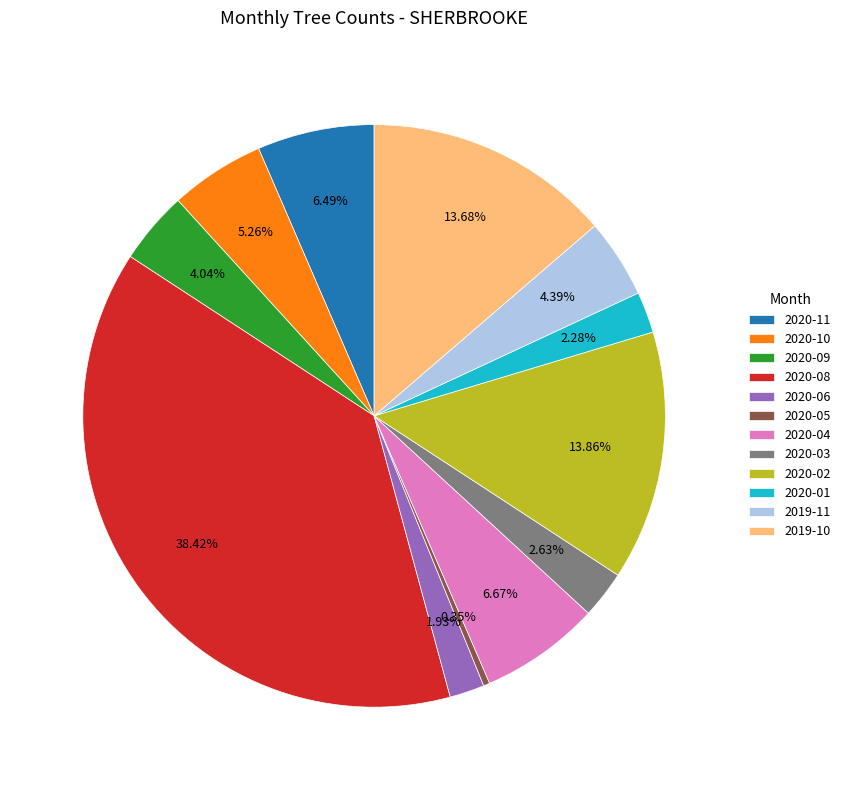

Does any single category account for the majority?

No